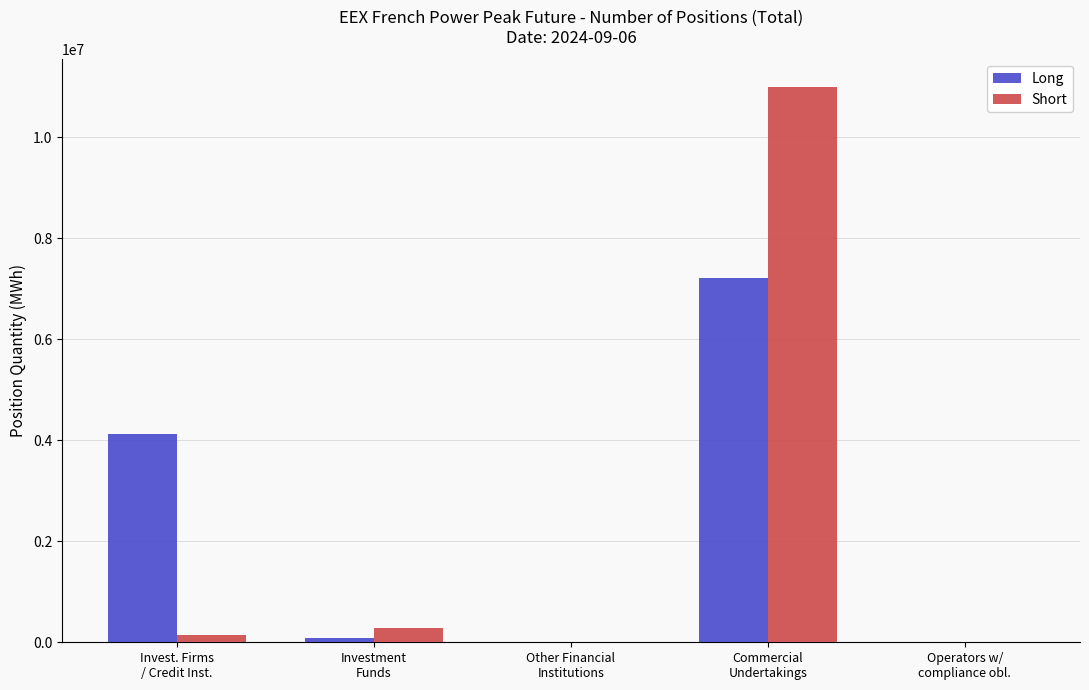

Count the number of data series in this chart.

2